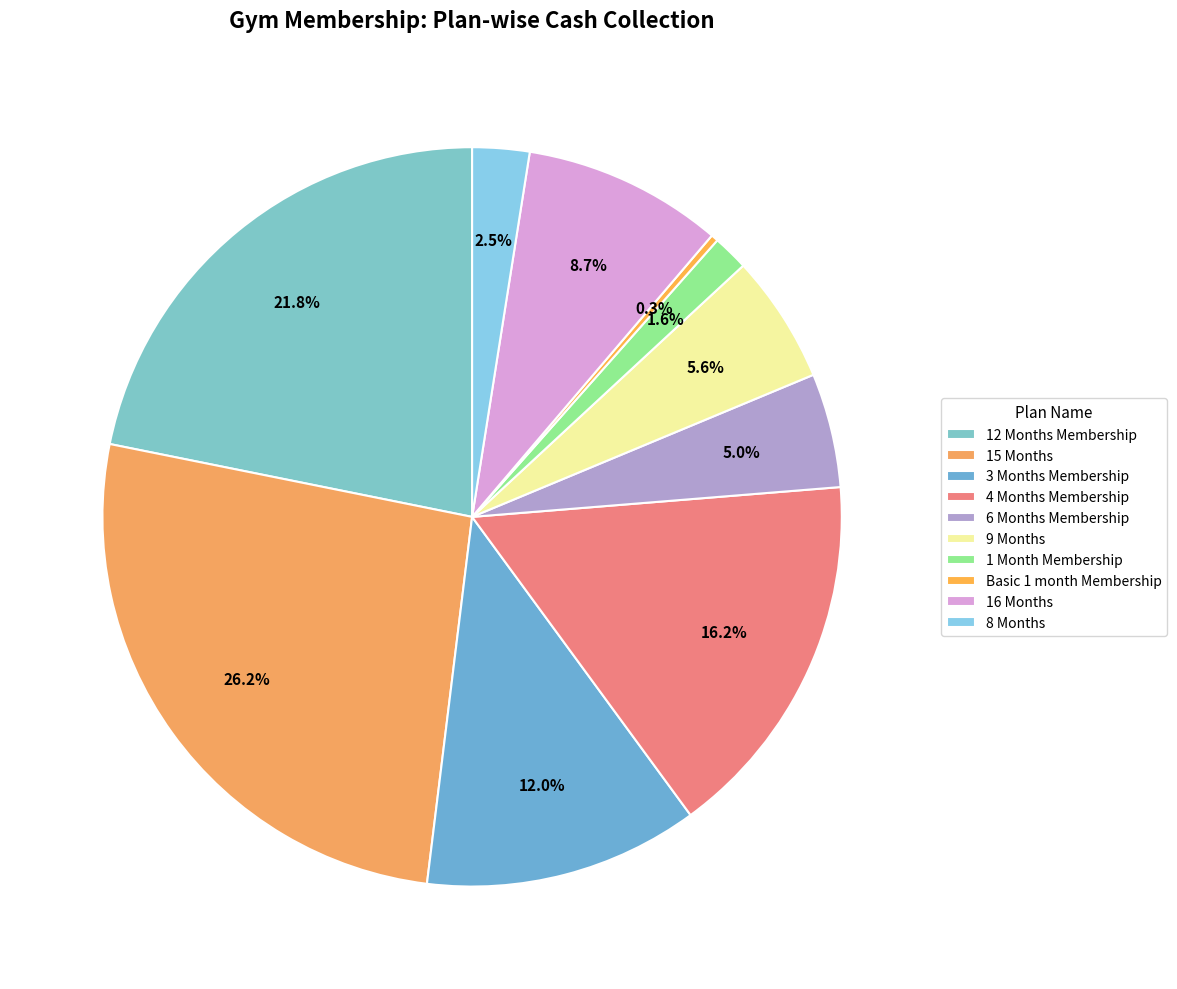

True or false: 8 Months accounts for 16% of the total.

False